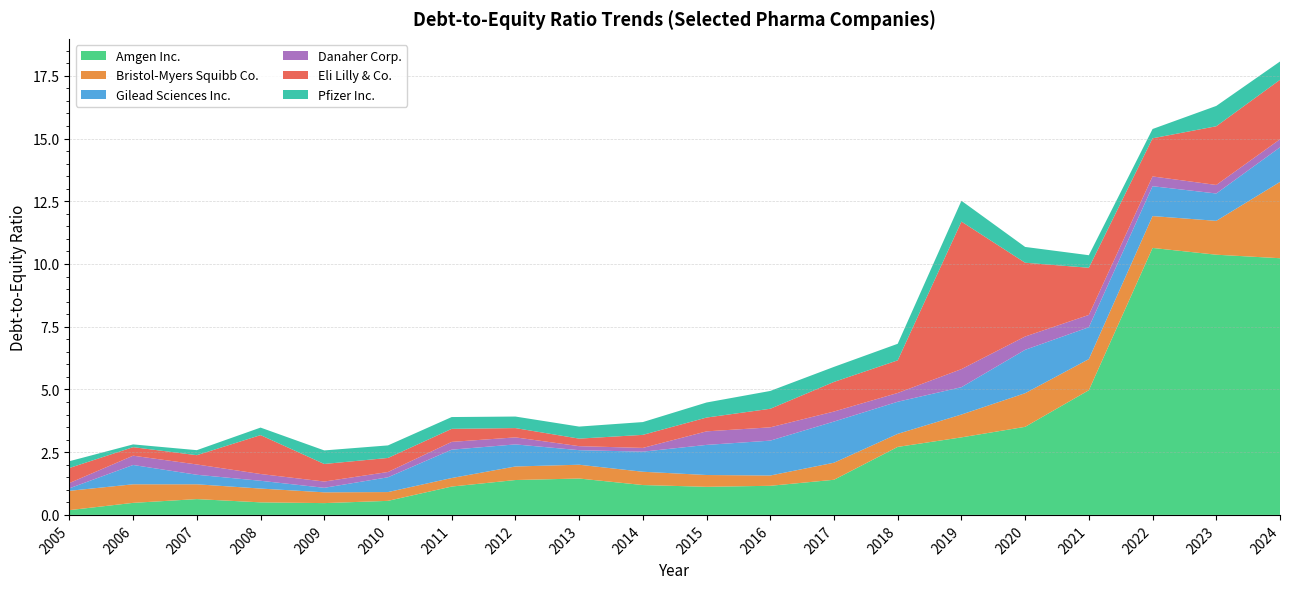

Reading right to left, list all the values displayed in this chart.

Amgen Inc.: 2024=10.2	2023=10.4	2022=10.6	2021=5.0	2020=3.5	2019=3.1	2018=2.7	2017=1.4	2016=1.2	2015=1.1	2014=1.2	2013=1.4	2012=1.4	2011=1.1	2010=0.6	2009=0.5	2008=0.5	2007=0.6	2006=0.5	2005=0.2
Bristol-Myers Squibb Co.: 2024=3.0	2023=1.4	2022=1.3	2021=1.2	2020=1.3	2019=0.9	2018=0.5	2017=0.7	2016=0.4	2015=0.5	2014=0.5	2013=0.6	2012=0.5	2011=0.3	2010=0.3	2009=0.4	2008=0.6	2007=0.6	2006=0.7	2005=0.8
Gilead Sciences Inc.: 2024=1.4	2023=1.1	2022=1.2	2021=1.3	2020=1.7	2019=1.1	2018=1.3	2017=1.6	2016=1.4	2015=1.2	2014=0.8	2013=0.6	2012=0.9	2011=1.1	2010=0.6	2009=0.2	2008=0.3	2007=0.4	2006=0.8	2005=0.1
Danaher Corp.: 2024=0.3	2023=0.3	2022=0.4	2021=0.5	2020=0.5	2019=0.7	2018=0.3	2017=0.4	2016=0.5	2015=0.5	2014=0.1	2013=0.2	2012=0.3	2011=0.3	2010=0.2	2009=0.2	2008=0.3	2007=0.4	2006=0.4	2005=0.2
Eli Lilly & Co.: 2024=2.4	2023=2.3	2022=1.5	2021=1.9	2020=2.9	2019=5.9	2018=1.3	2017=1.2	2016=0.7	2015=0.6	2014=0.5	2013=0.3	2012=0.4	2011=0.5	2010=0.6	2009=0.7	2008=1.6	2007=0.4	2006=0.3	2005=0.6
Pfizer Inc.: 2024=0.7	2023=0.8	2022=0.4	2021=0.5	2020=0.6	2019=0.8	2018=0.7	2017=0.6	2016=0.7	2015=0.6	2014=0.5	2013=0.5	2012=0.5	2011=0.5	2010=0.5	2009=0.5	2008=0.3	2007=0.2	2006=0.1	2005=0.3